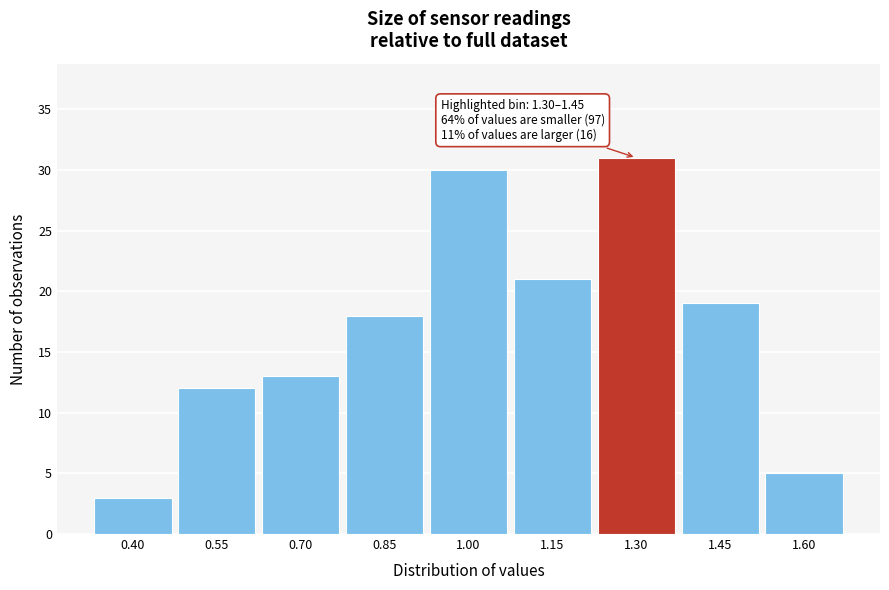

Reading right to left, transcribe all the data shown in this chart.

1.60=5	1.45=19	1.30=31	1.15=21	1.00=30	0.85=18	0.70=13	0.55=12	0.40=3